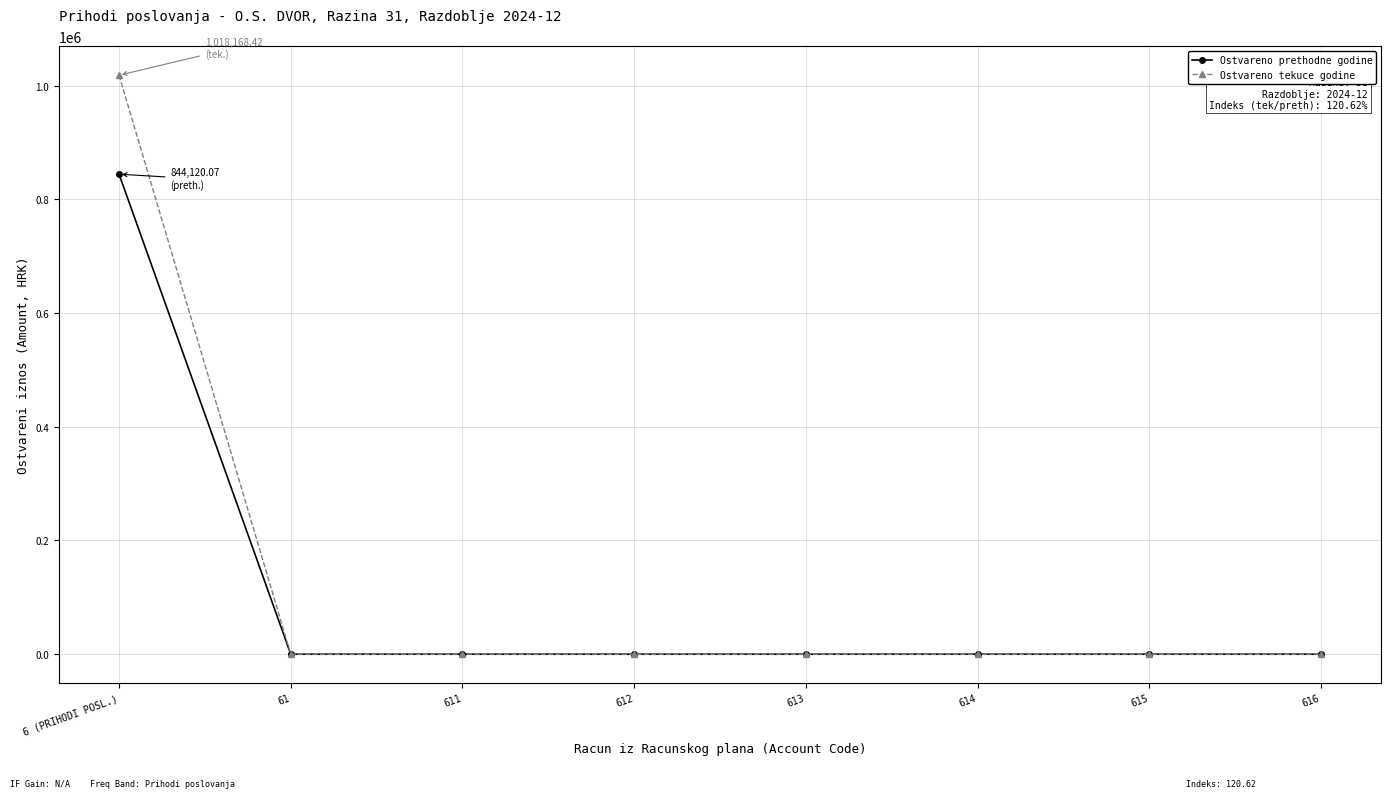

List the series in order of their peak value, highest first.

Ostvareno tekuce godine, Ostvareno prethodne godine